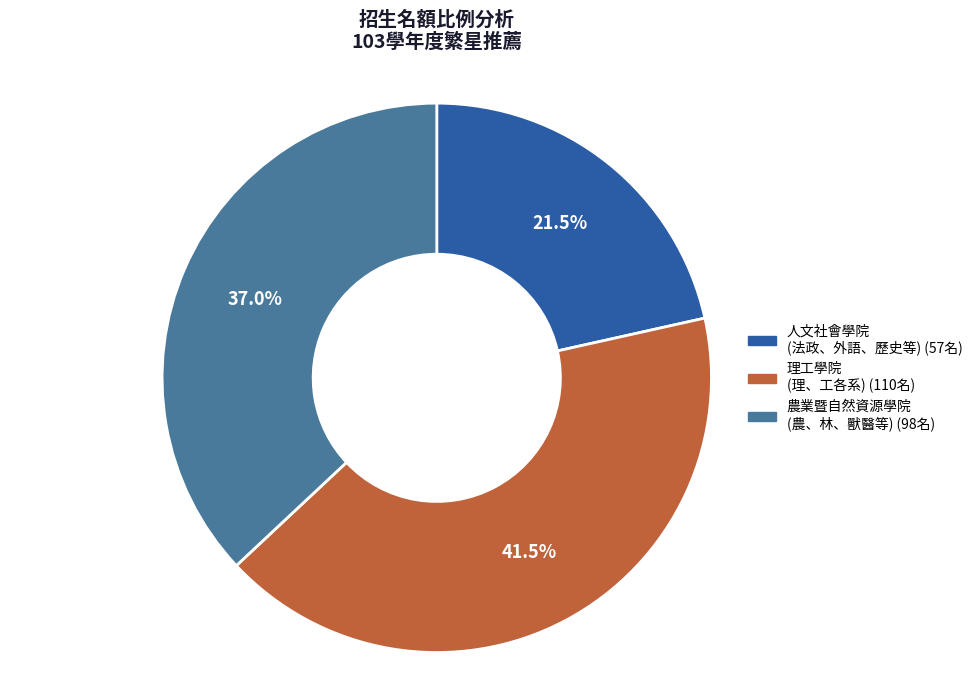

Does any single category account for the majority?

No